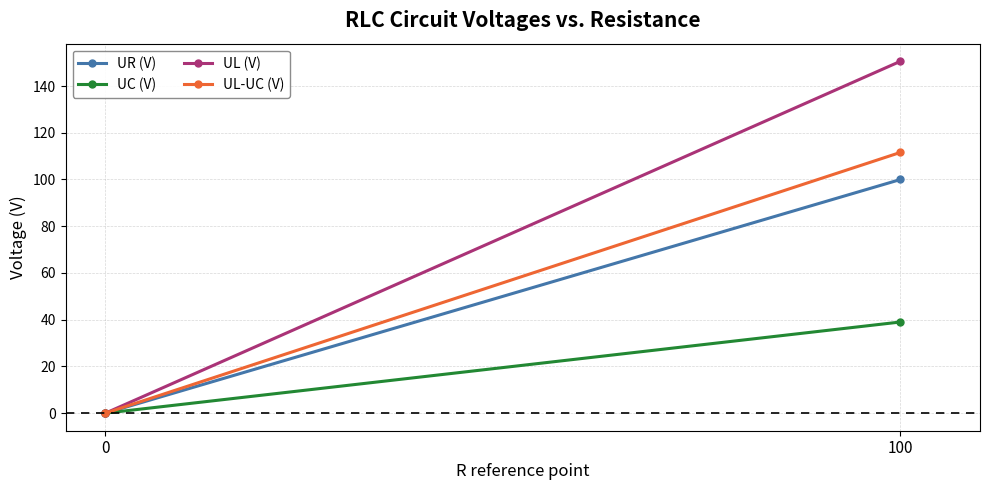

Which category has the highest value in the UL-UC (V) series?

100